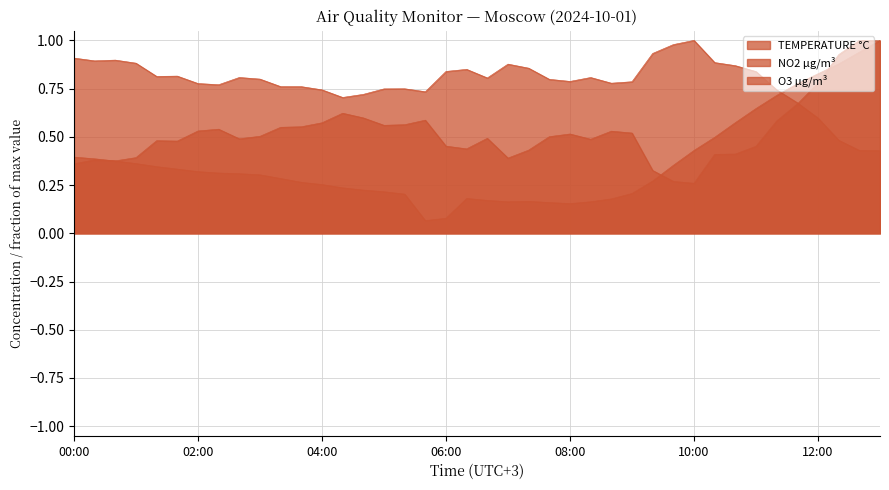

List the series in order of their peak value, lowest first.

TEMPERATURE °C, NO2 µg/m³, O3 µg/m³